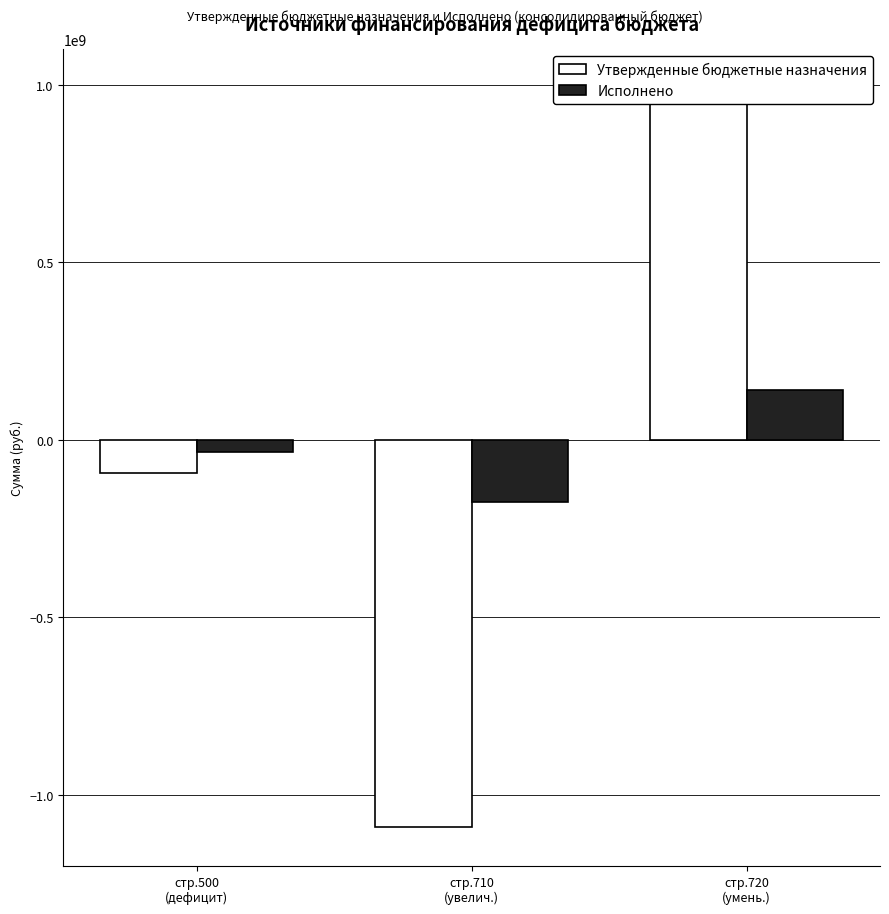

How many data points in Исполнено are above -34653598?

1